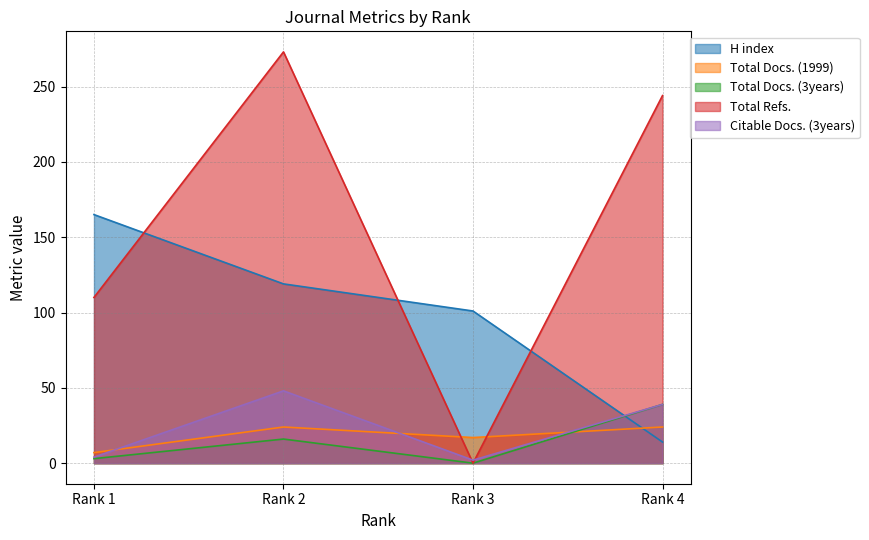

What is the difference between the Citable Docs. (3years) values at Rank 4 and Rank 1?

35